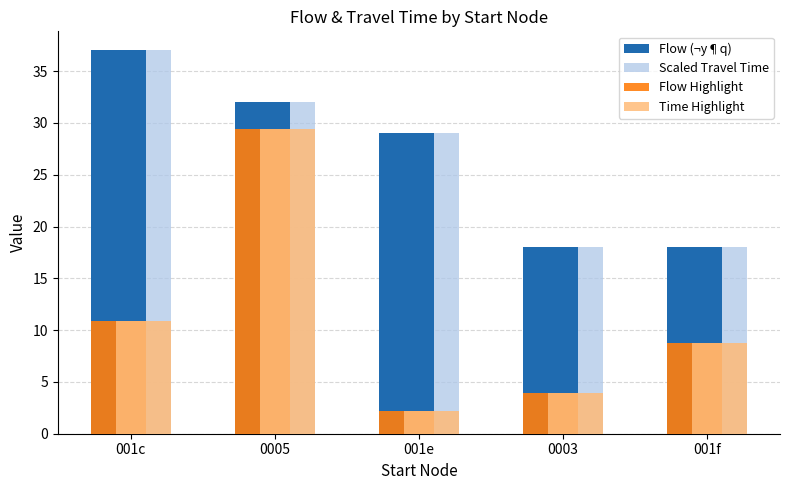

What is the minimum value shown in the chart?

2.2